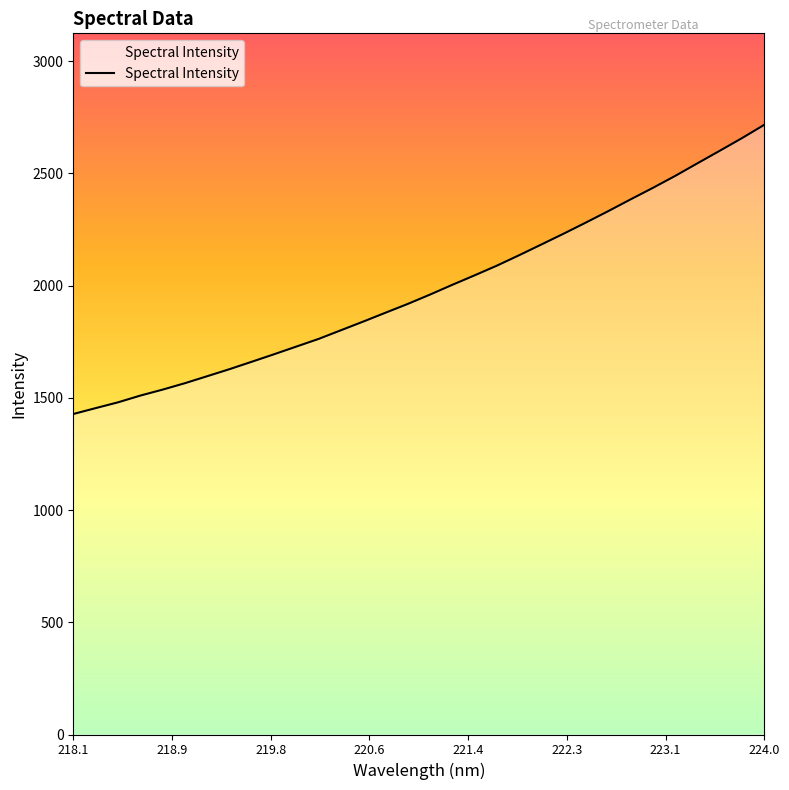

What is the difference between the maximum and minimum values?

1288.6